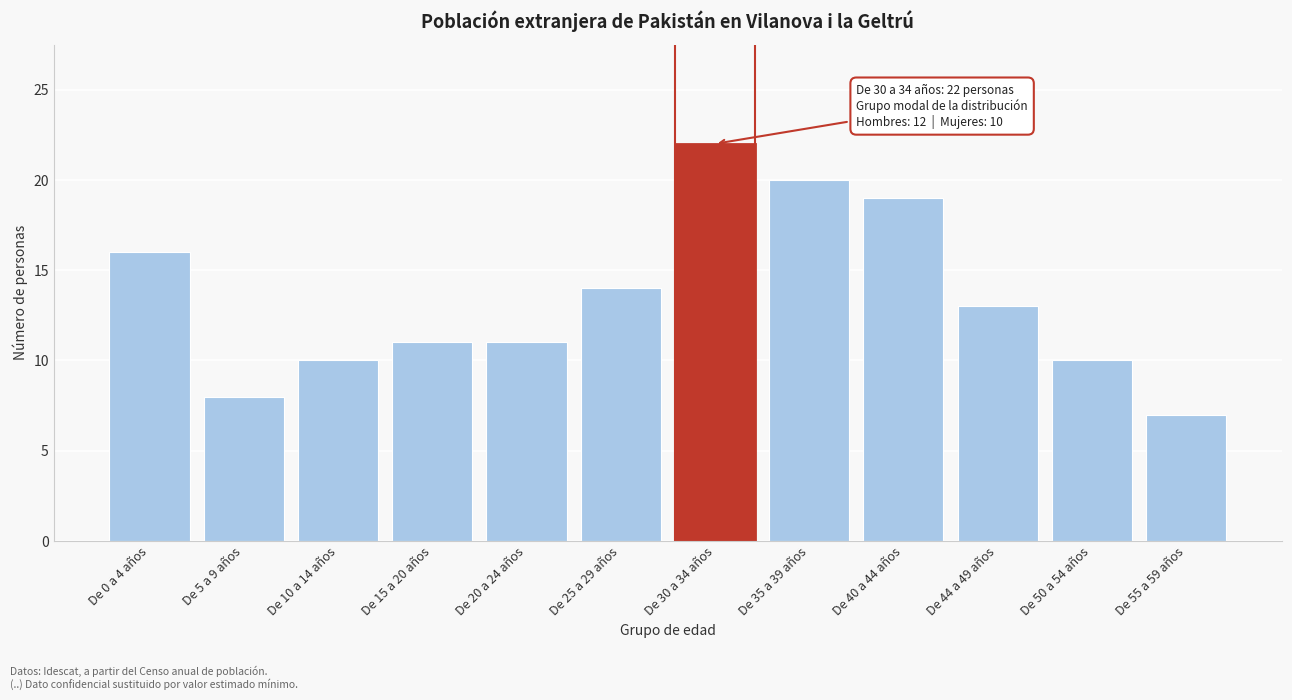

Reading right to left, list all the values displayed in this chart.

7	10	13	19	20	22	14	11	11	10	8	16